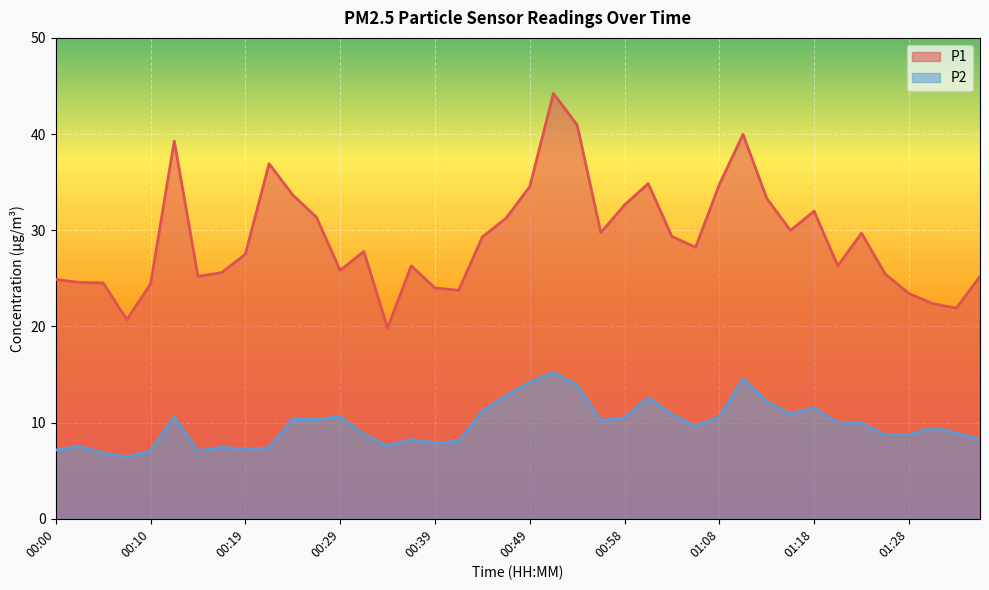

At which label does P1 reach its minimum?

00:34